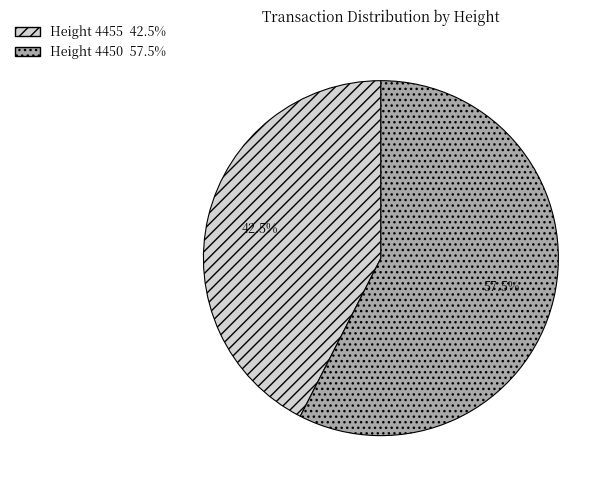

To the nearest percent, what is the difference between the largest and smallest slice percentages?

15%